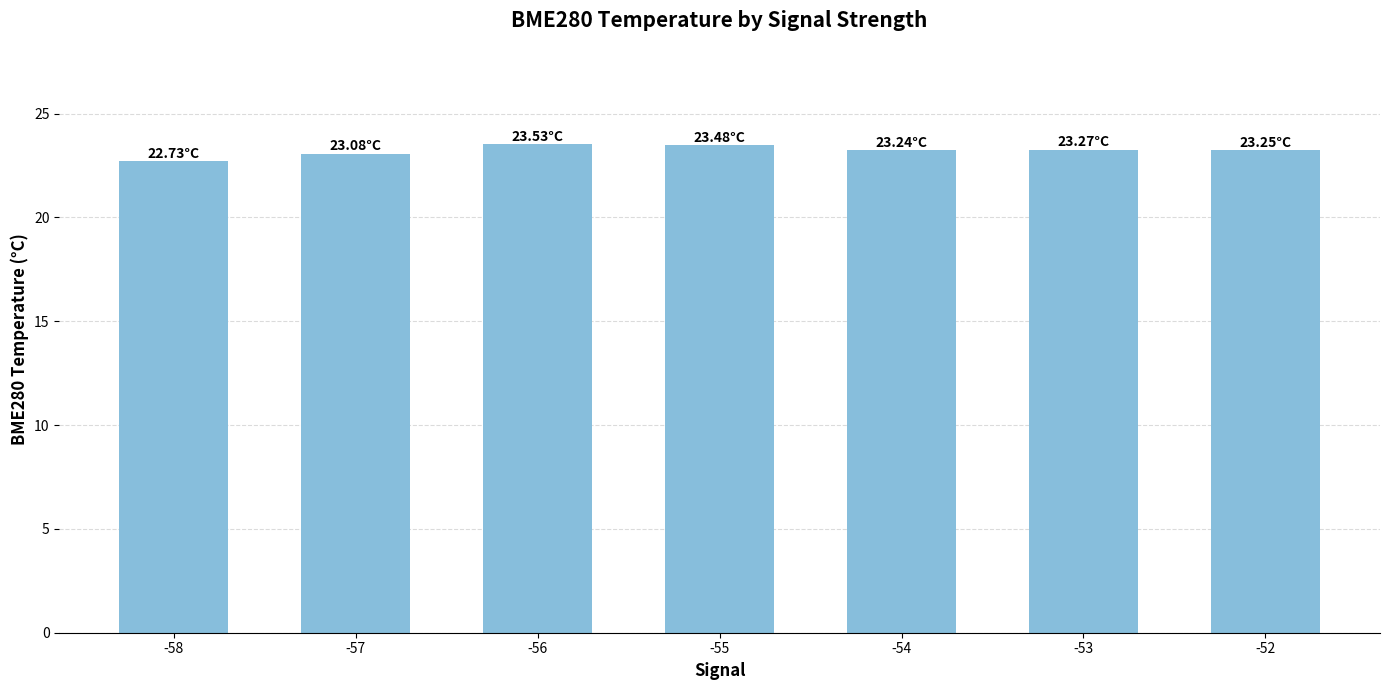

Approximately how many times larger is the value at -54 compared to -56?

1.0